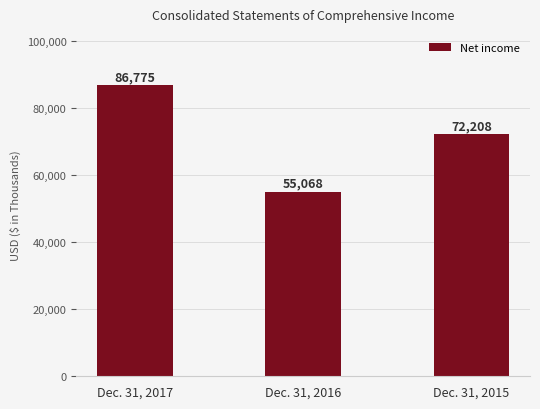

List the labels in order of value, smallest first.

Dec. 31, 2016, Dec. 31, 2015, Dec. 31, 2017